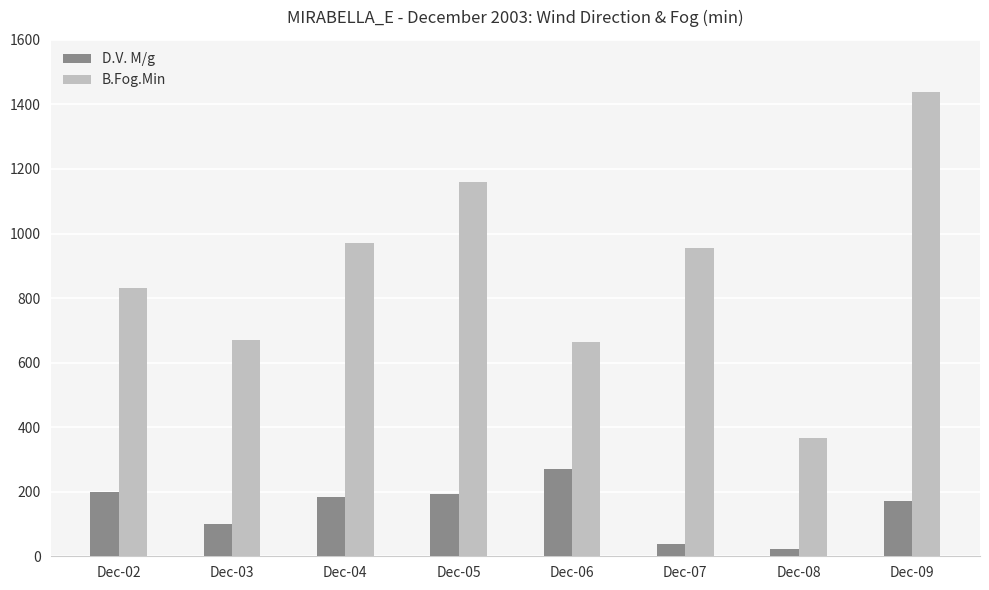

Which series has the largest range (max minus min)?

B.Fog.Min